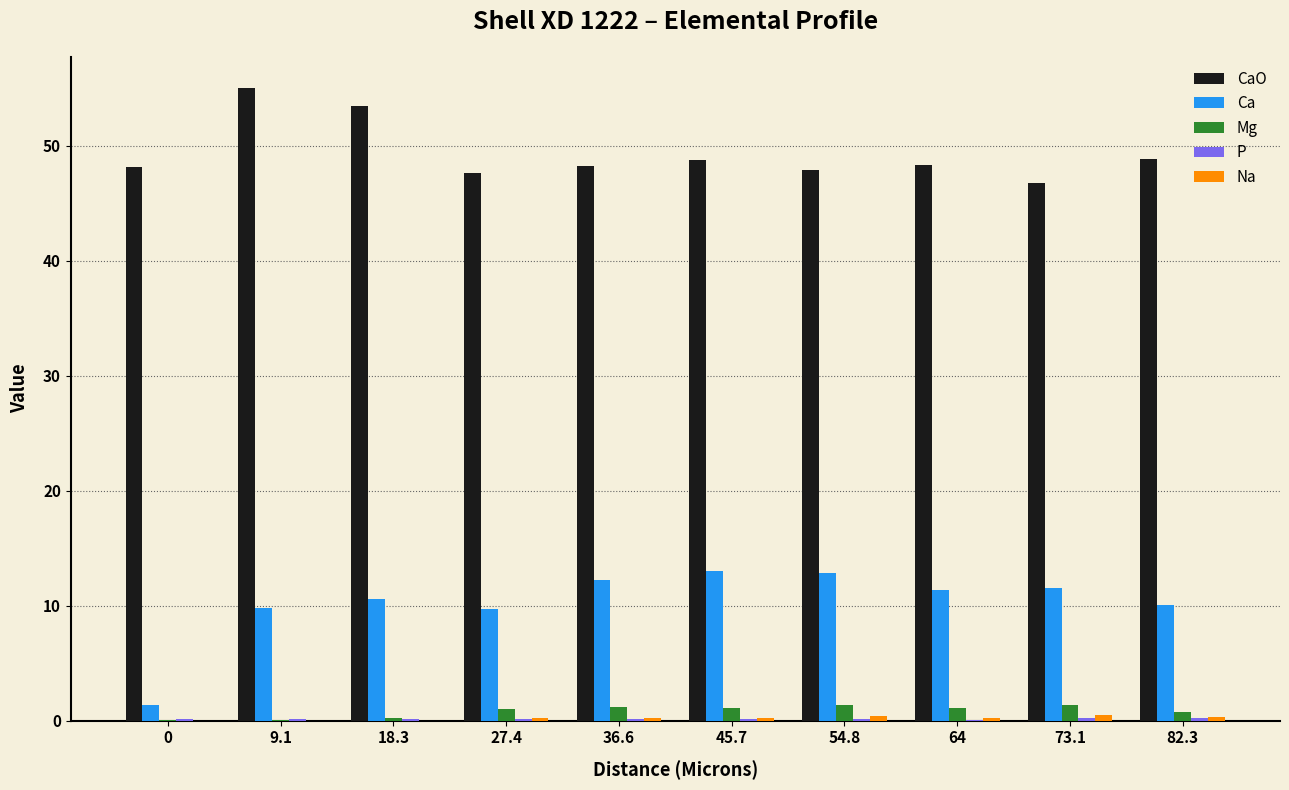

How many categories are shown in the chart?

10